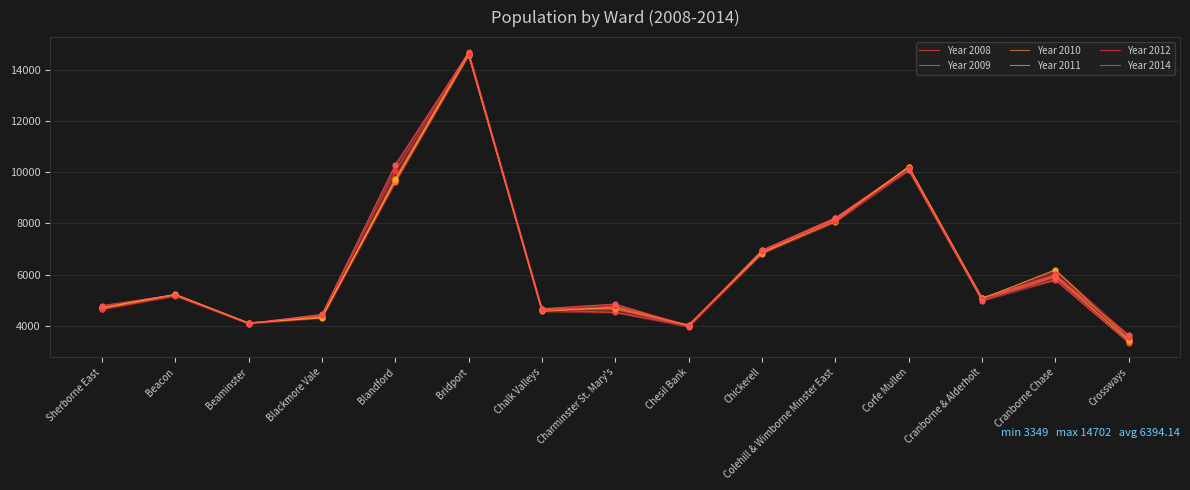

Is the value of Year 2009 at Sherborne East greater than the value of Year 2011 at Colehill & Wimborne Minster East?

No